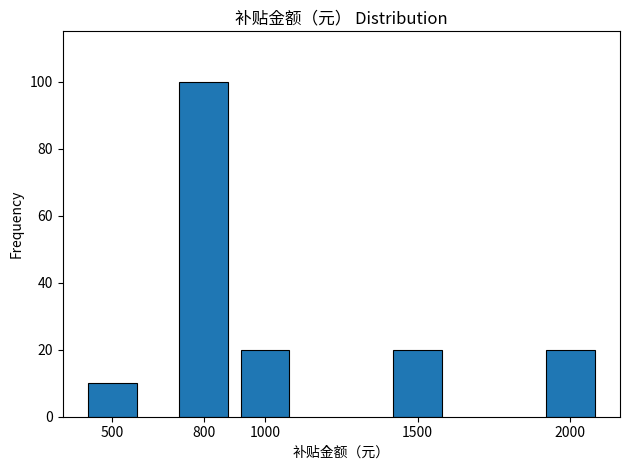

Reading left to right, what are all the values shown in this chart?

10	100	20	20	20